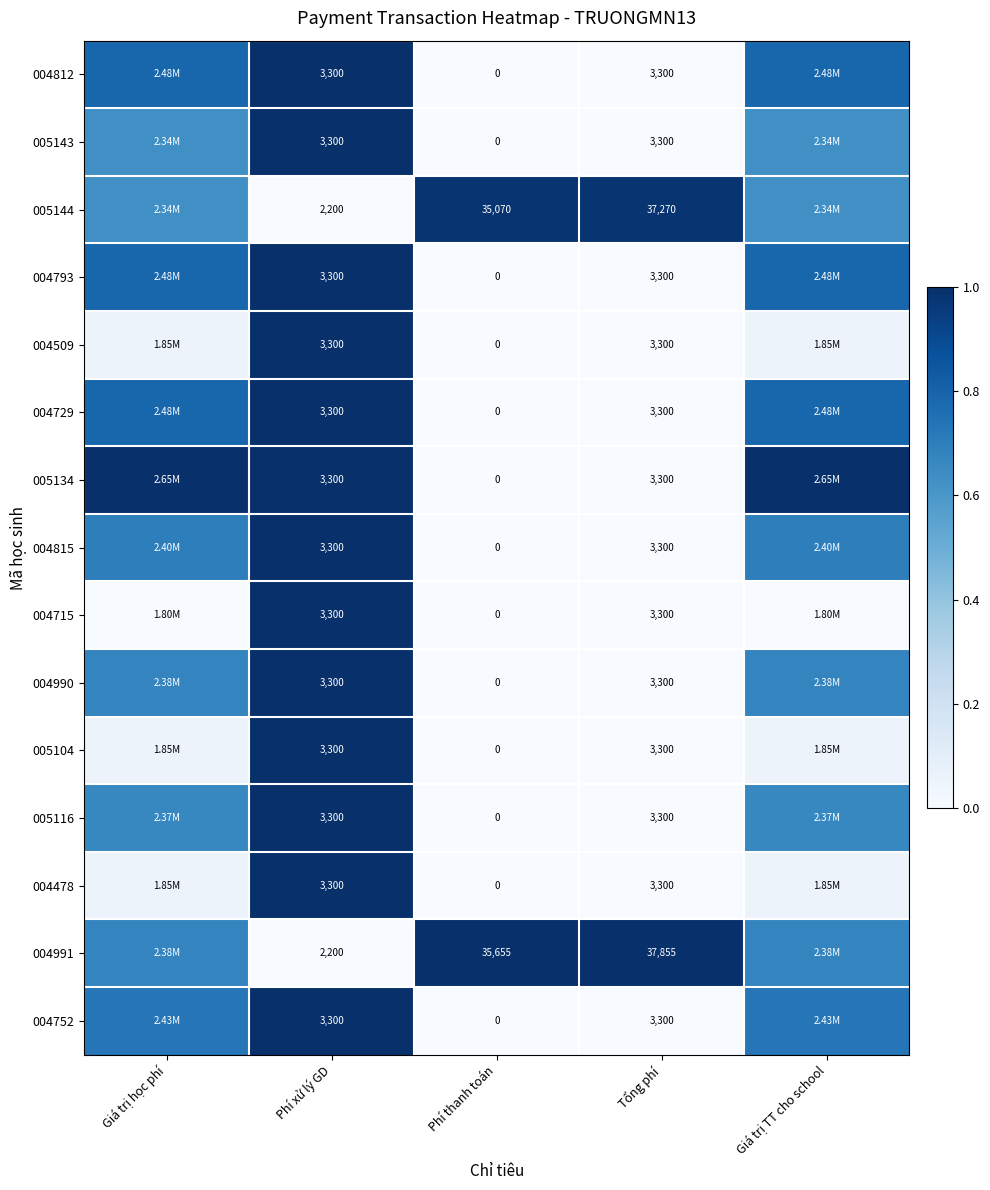

Is the value of 004991 at Phí xử lý GD greater than the value of 005116 at Phí thanh toán?

Yes